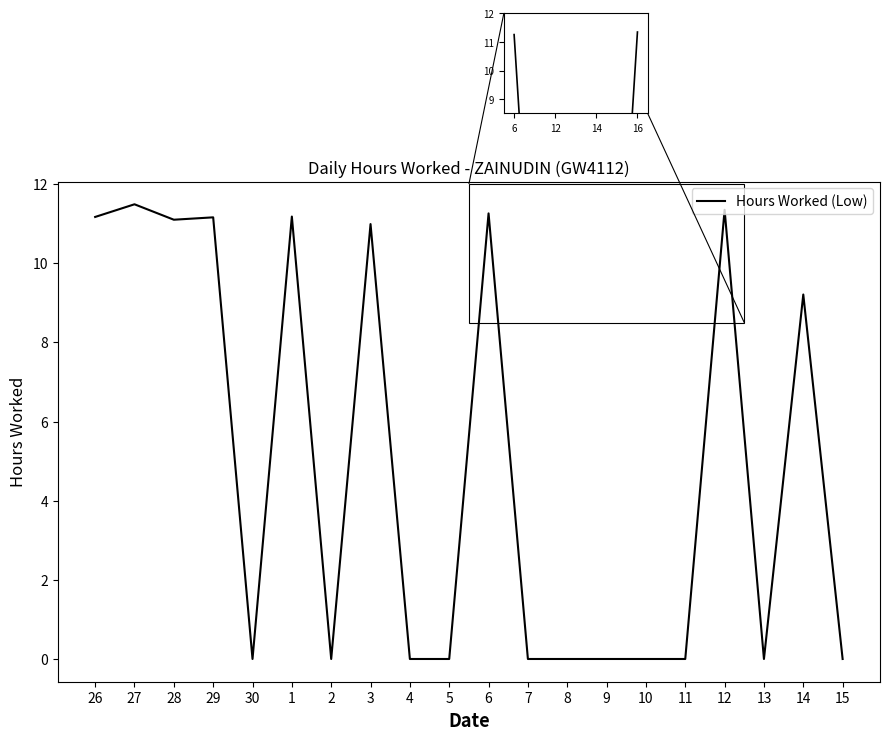

Is it true that the value at 30 is 0.0?

True